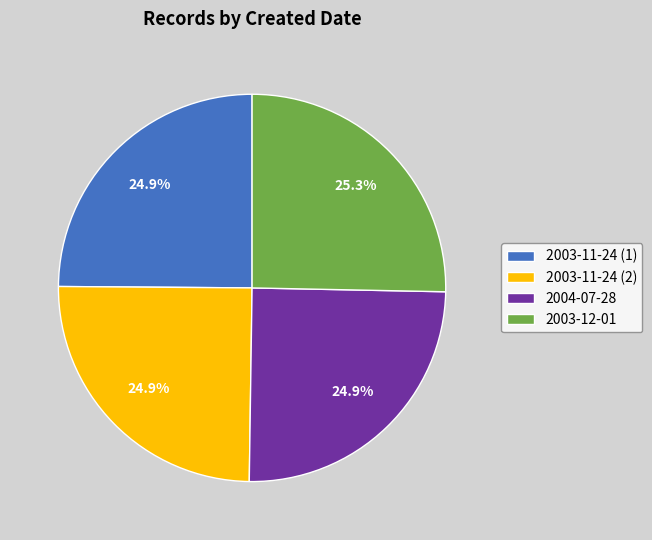

What percentage is the 2004-07-28 slice, to the nearest percent?

25%